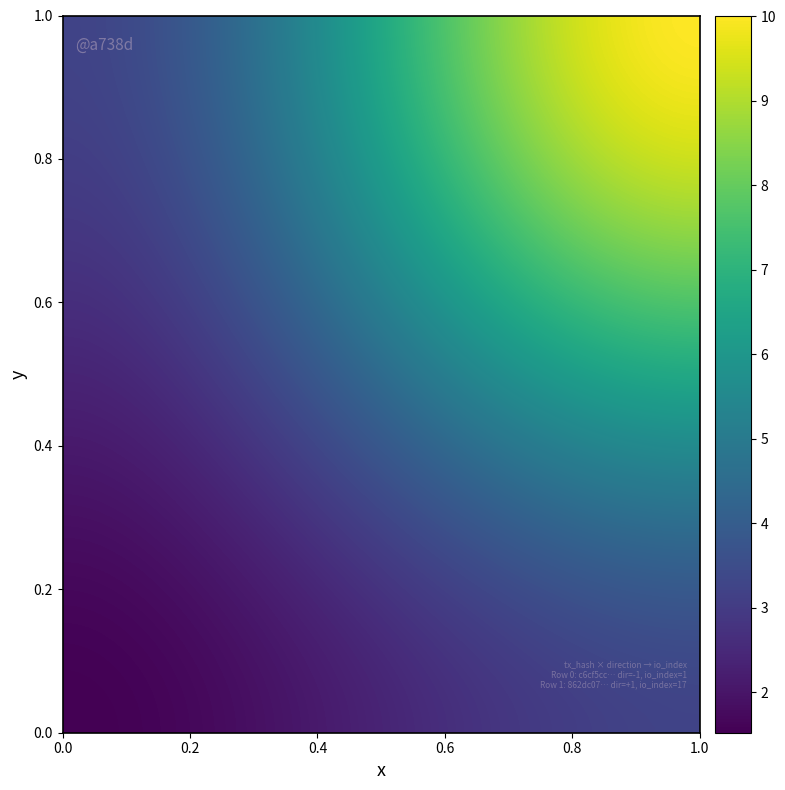

Reading right to left, what are all the values shown in this chart?

c6cf5cc4c490ec72e6c1f57f7d32bcecea1ba4f: io_index=1	direction=-1
862dc07d2ff0085eb3246d00795deb1aba49f93: io_index=17	direction=1